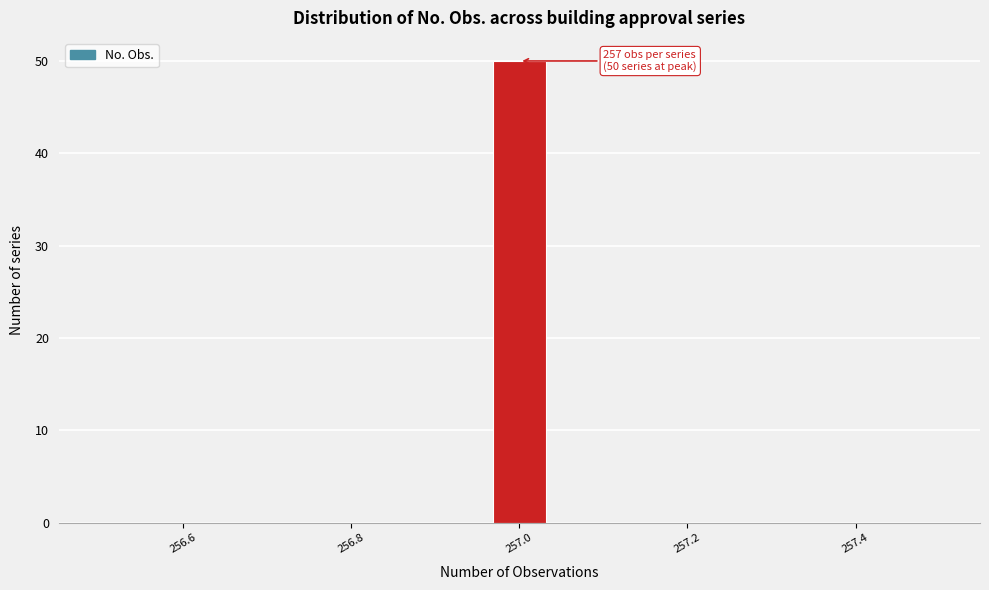

Around what value on the x-axis is the tallest bar? Give the approximate position of its centre, as read against the axis.

257.00